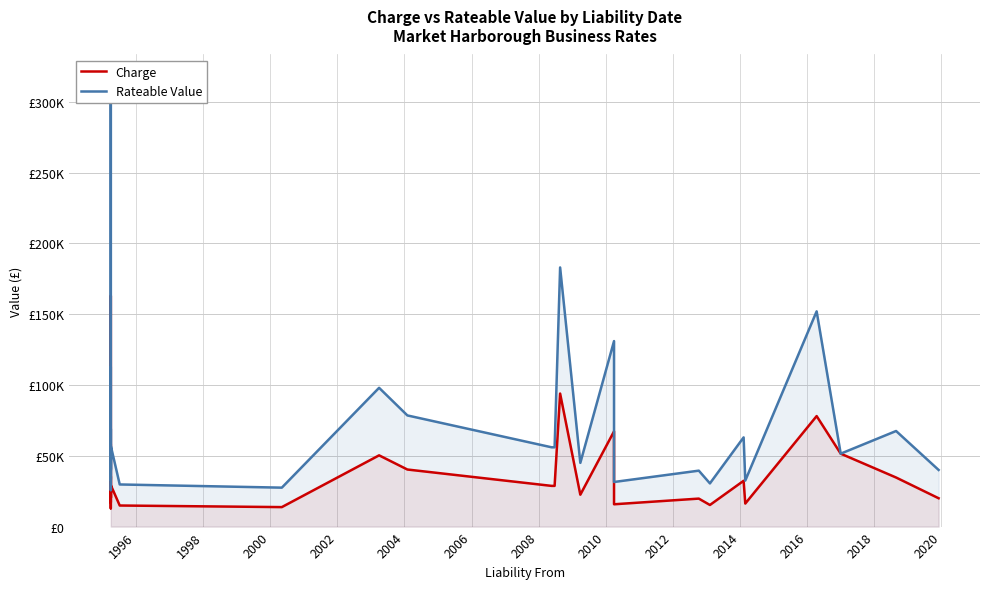

What is the maximum value for Rateable Value?

317500.0